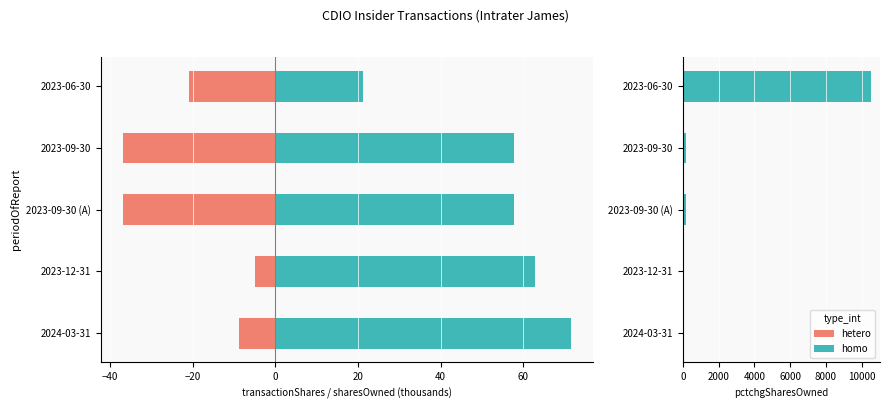

Between 2023-09-30 and 2023-06-30, which is larger?

2023-06-30